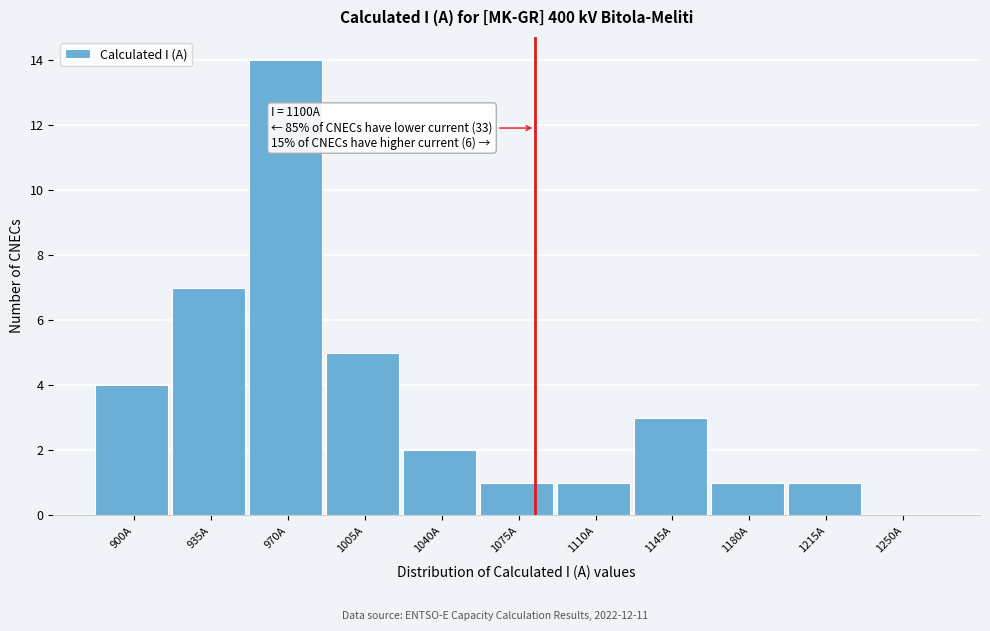

Reading left to right, extract all data points from this chart.

900A=4	935A=7	970A=14	1005A=5	1040A=2	1075A=1	1110A=1	1145A=3	1180A=1	1215A=1	1250A=0